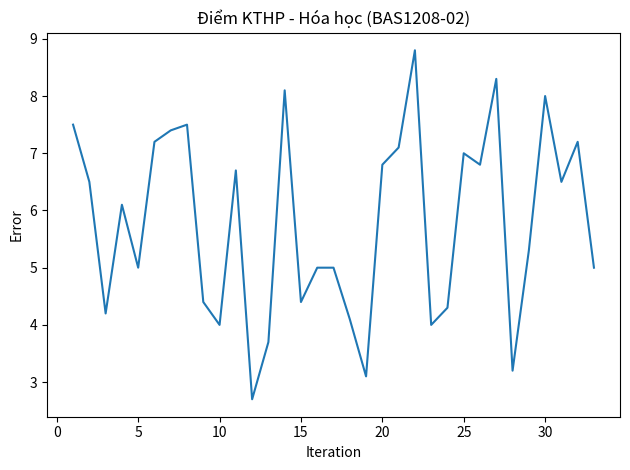

What is the smallest value displayed?

2.7